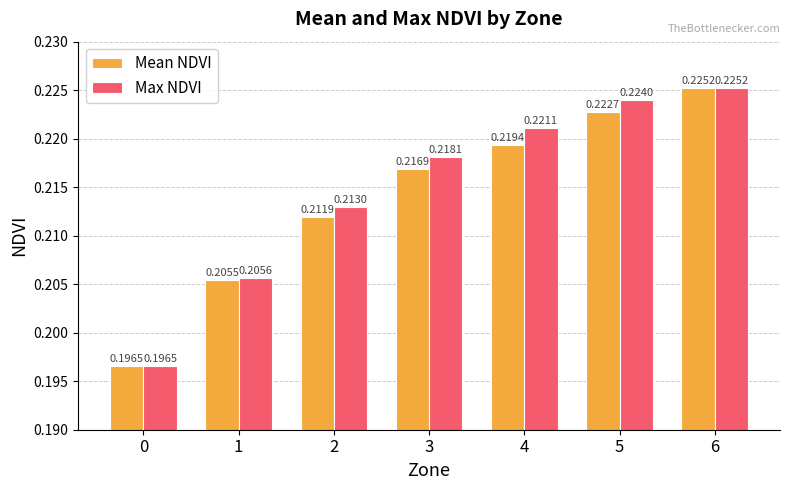

Is the value of Mean NDVI at 1 greater than the value of Max NDVI at 2?

No